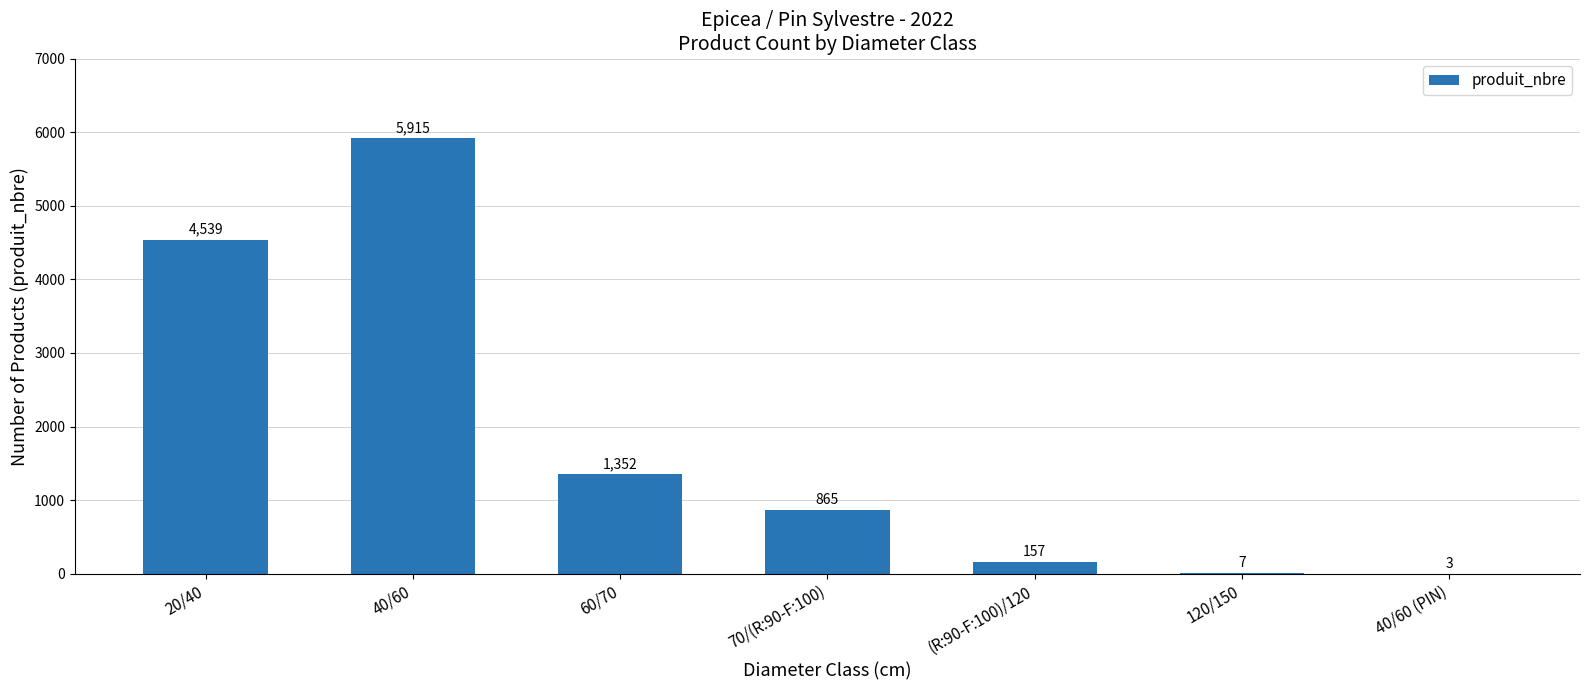

What is the sum of the values at 120/150 and 20/40?

4546